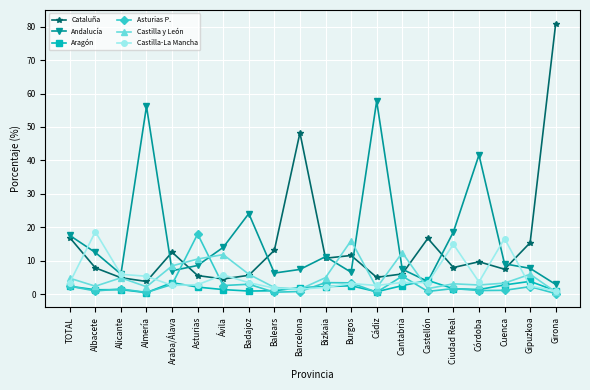

At which label is Asturias P. closest to 9?

Cantabria